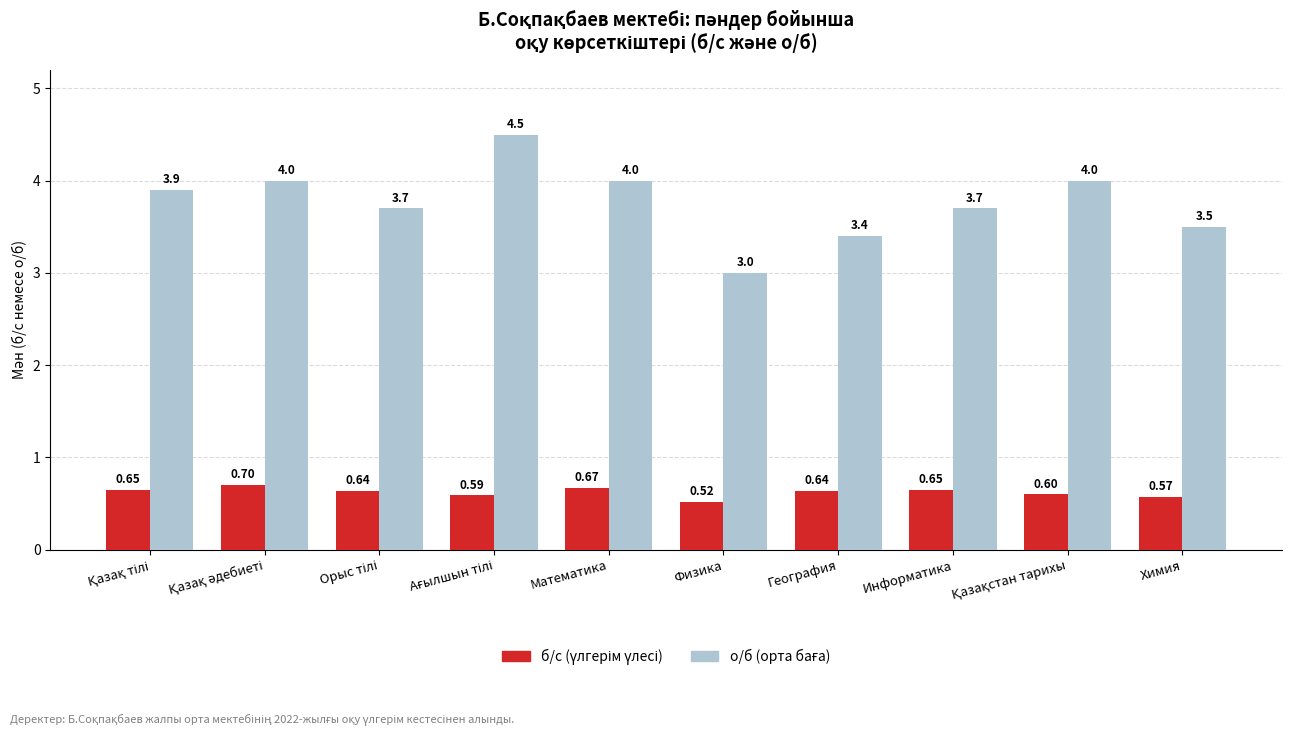

How many bars are there in each group?

2